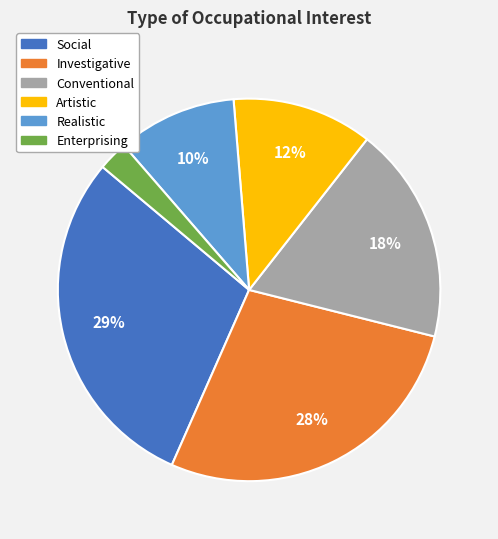

The Investigative slice represents 43% of the pie. True or false?

False